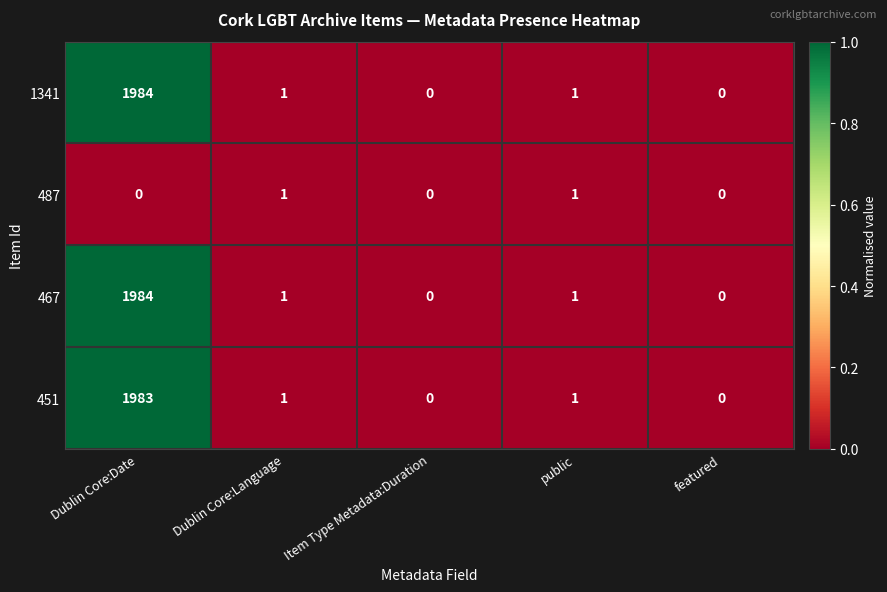

What is the difference between the maximum and minimum values in the 451 series?

1983